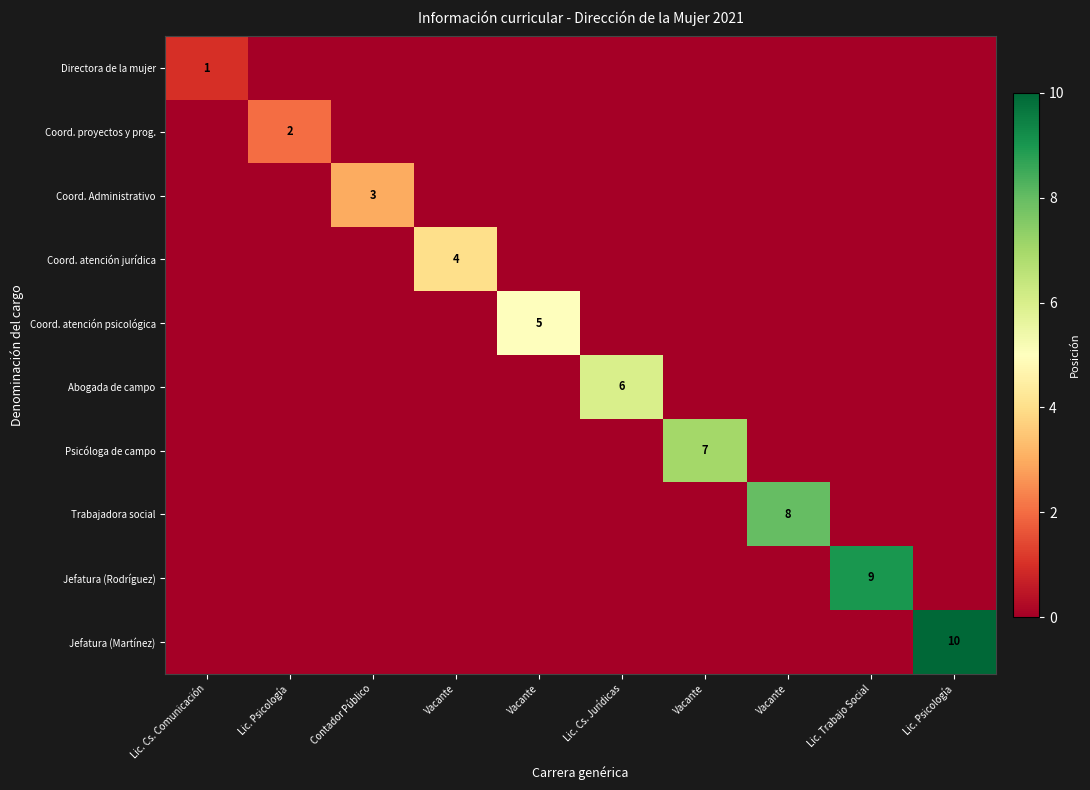

What is the total value across all series at Lic. Trabajo Social?

9